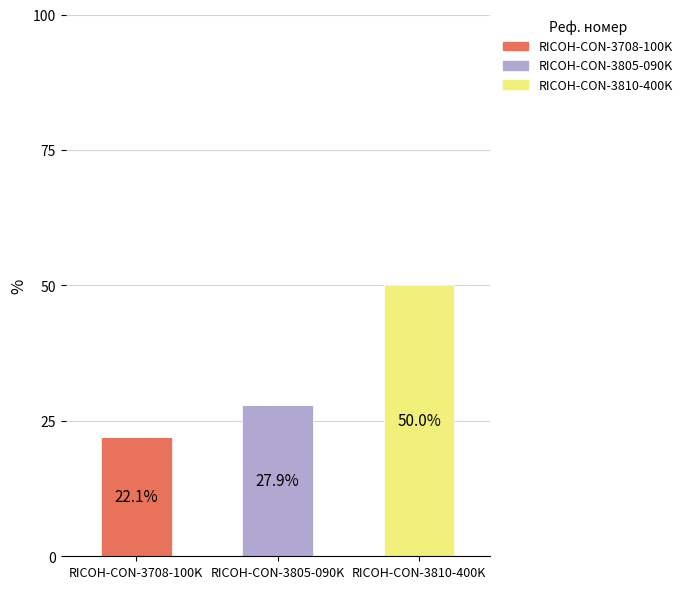

What is the average value of the RICOH-CON-3708-100K series?

7.4